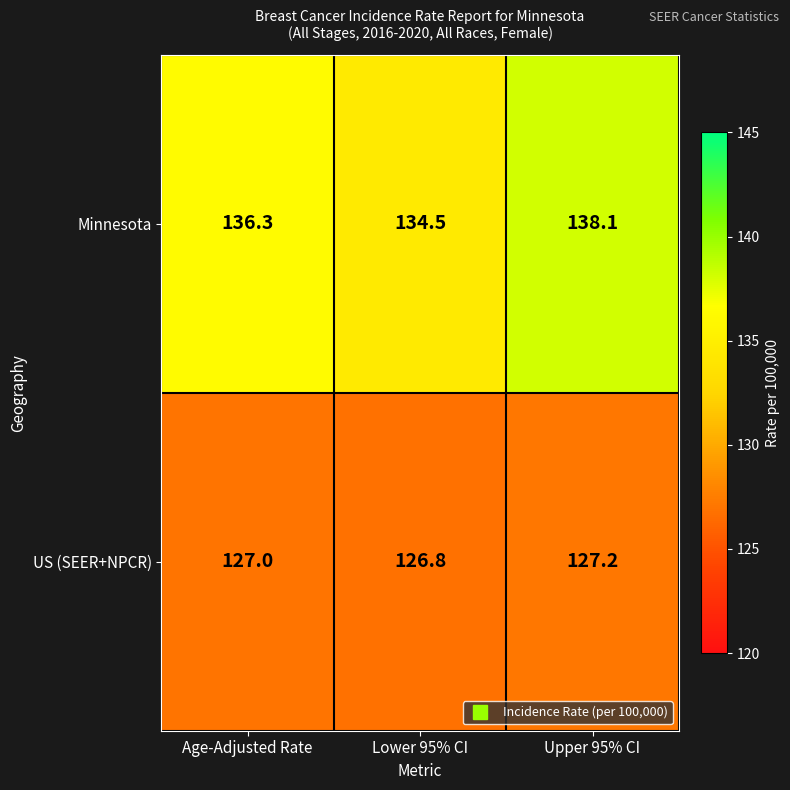

What is the difference between the Minnesota values at Age-Adjusted Rate and Upper 95% CI?

1.8